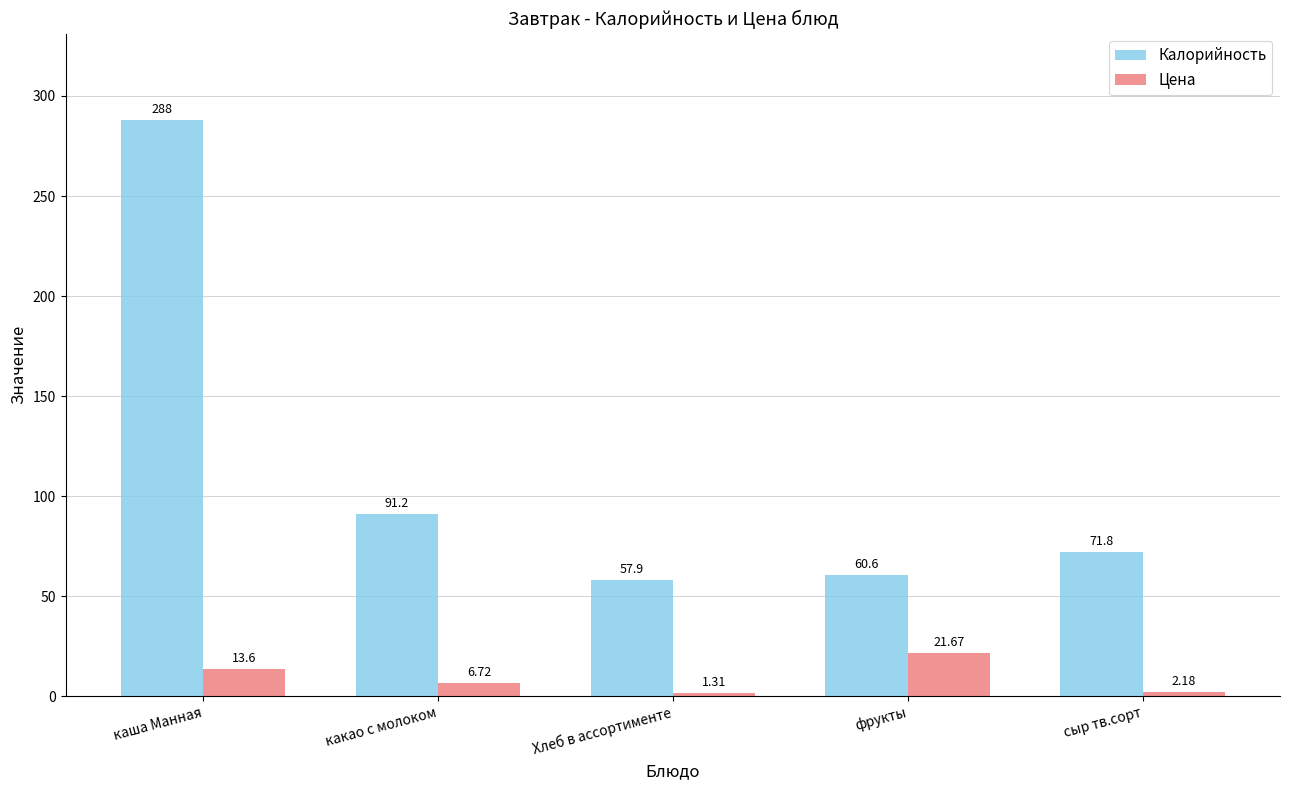

At which label is Цена closest to 11?

каша Манная